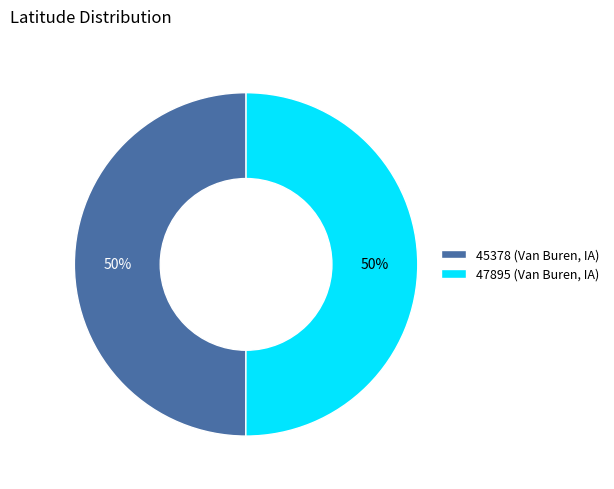

How many segments does this pie chart have?

2